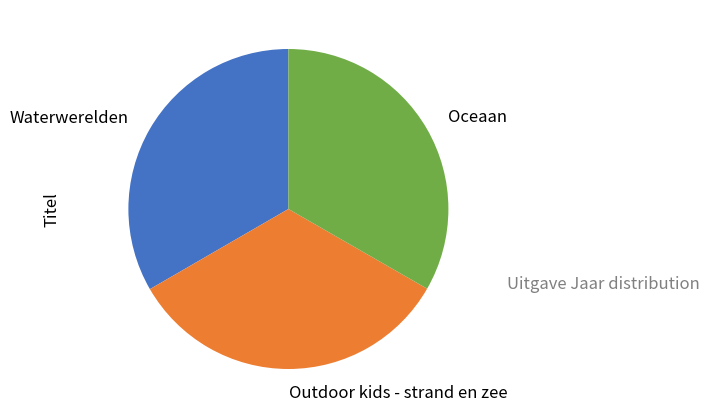

The Oceaan slice represents 42% of the pie. True or false?

False